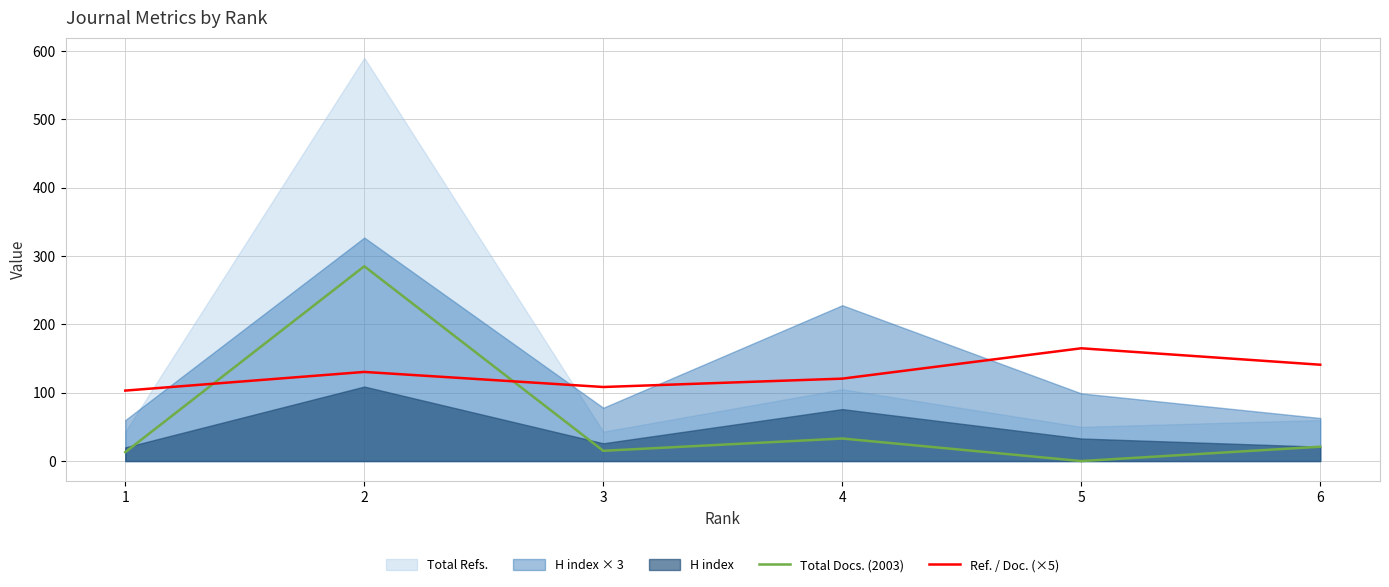

Where is the first local maximum for Total Docs. (2003)?

2